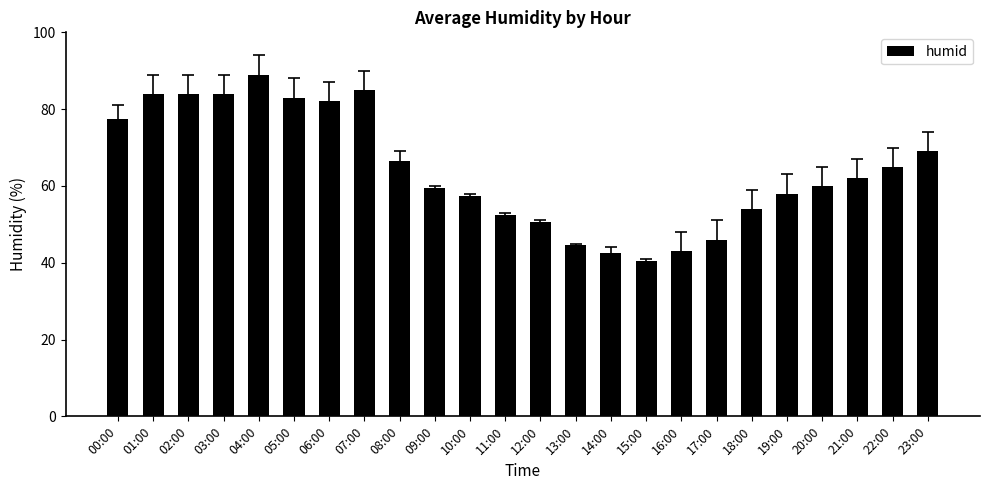

How many data points does each series have?

24